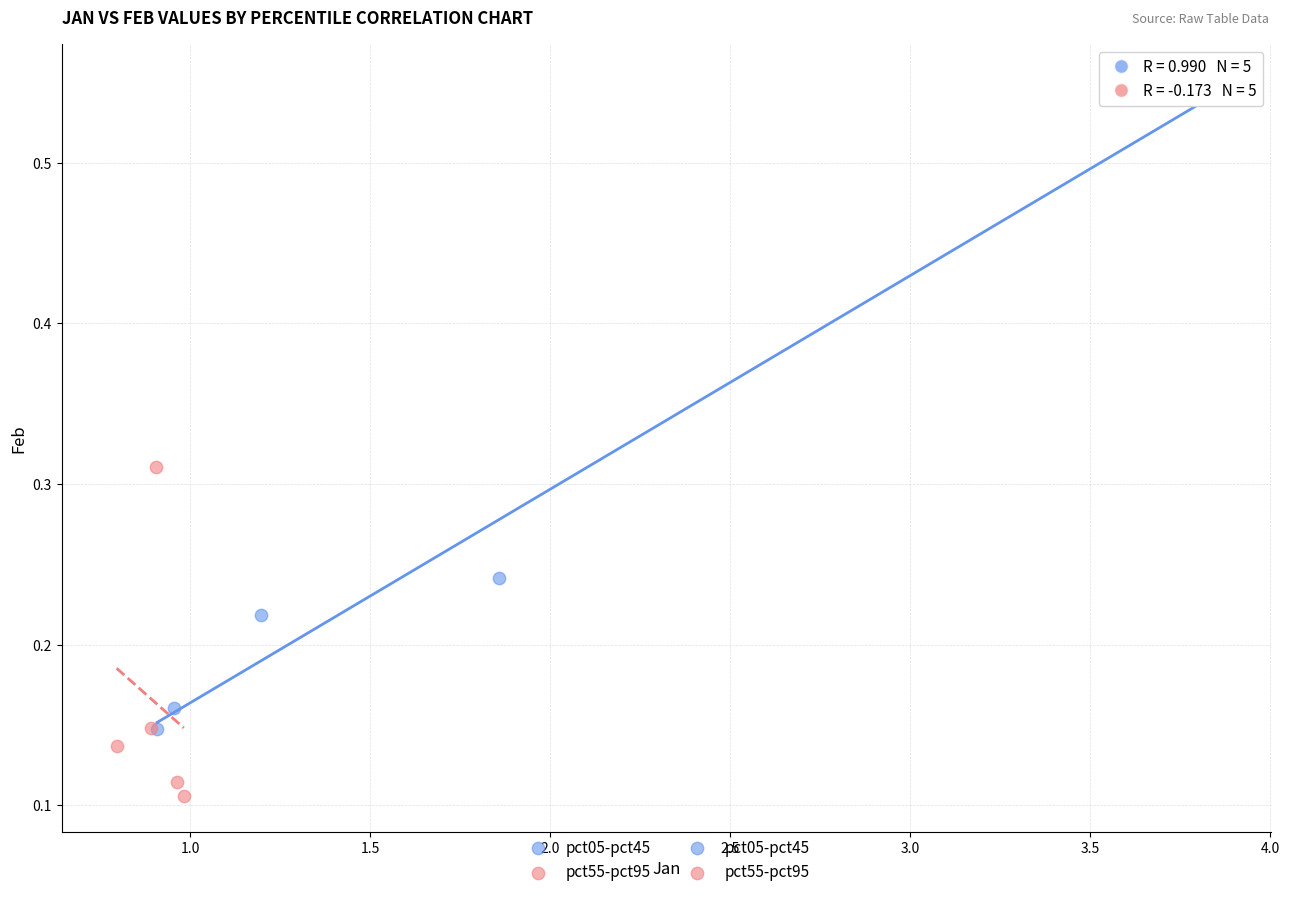

Which series contains the lowest Y value?

pct55-pct95